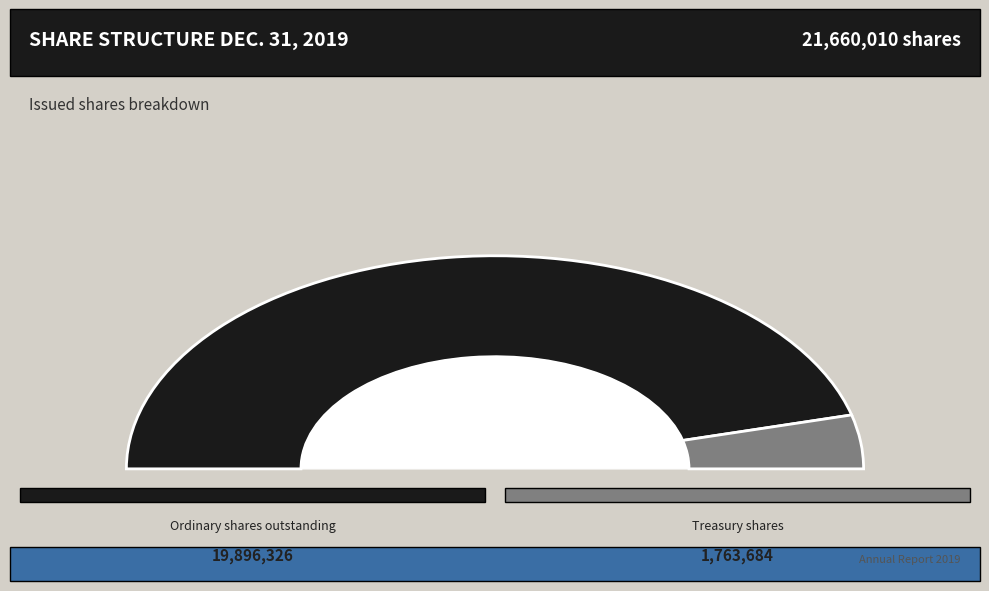

The Treasury shares slice represents 8% of the pie. True or false?

True